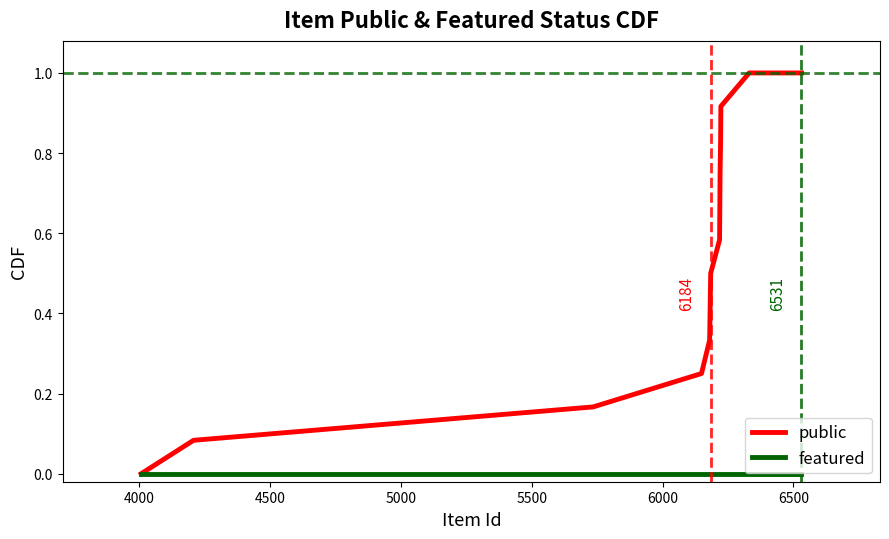

Rank the series by their average value, from highest to lowest.

public, featured